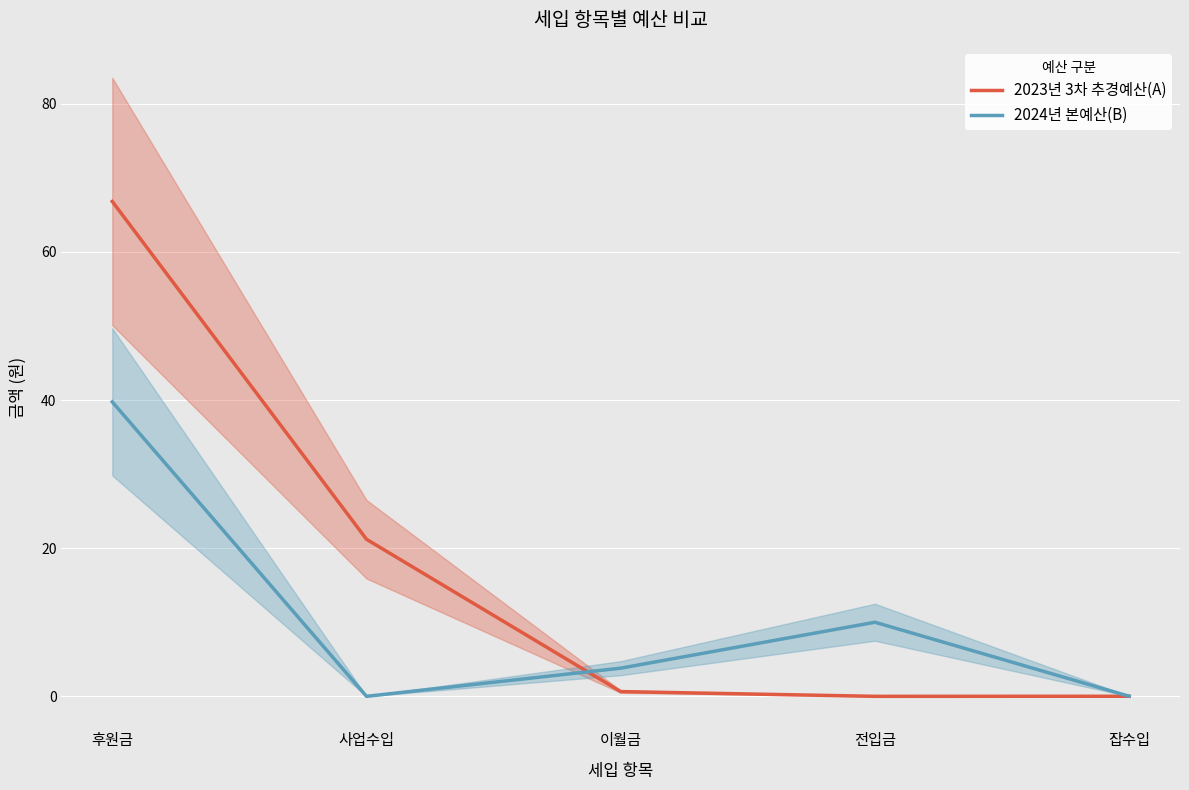

What is the total value across all series at 사업수입?

21.2